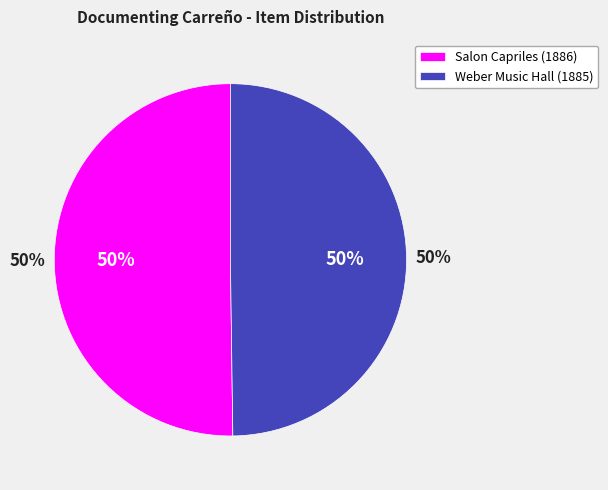

What percentage do Weber Music Hall (May 2, 1885) and Salon Capriles (May 30, 1886) together represent?

100.0%